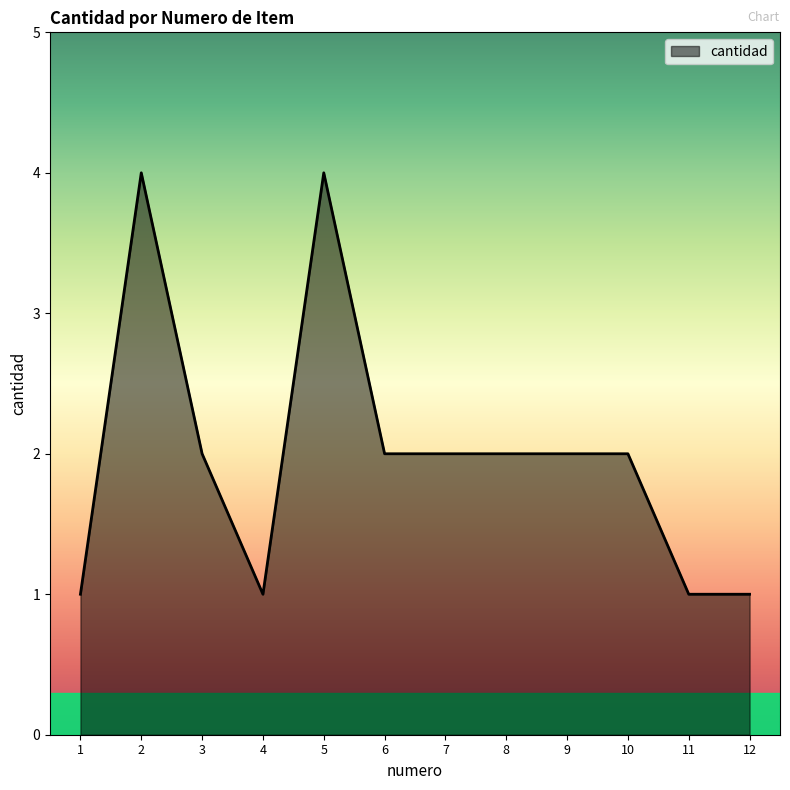

What is the change in value from 3 to 11?

-1